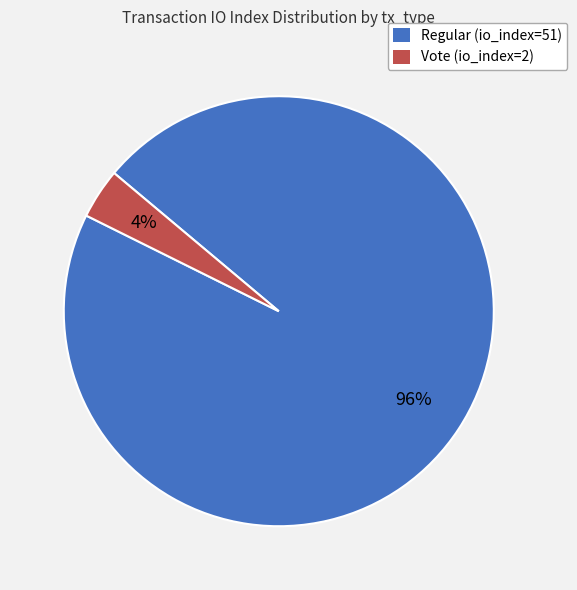

Which category has the biggest portion of the pie?

Regular (io_index=51)